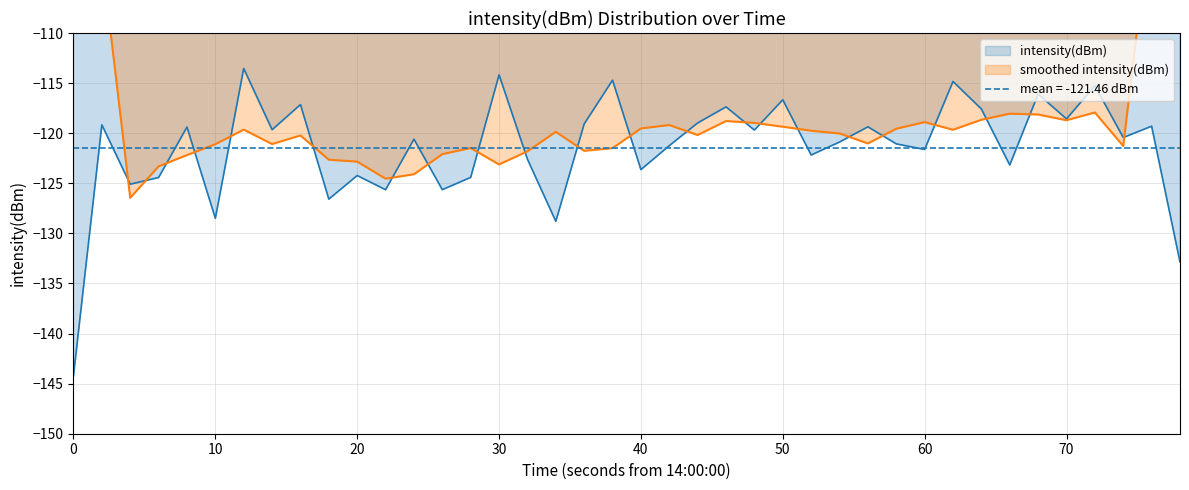

What is the maximum value for intensity(dBm)?

-113.5